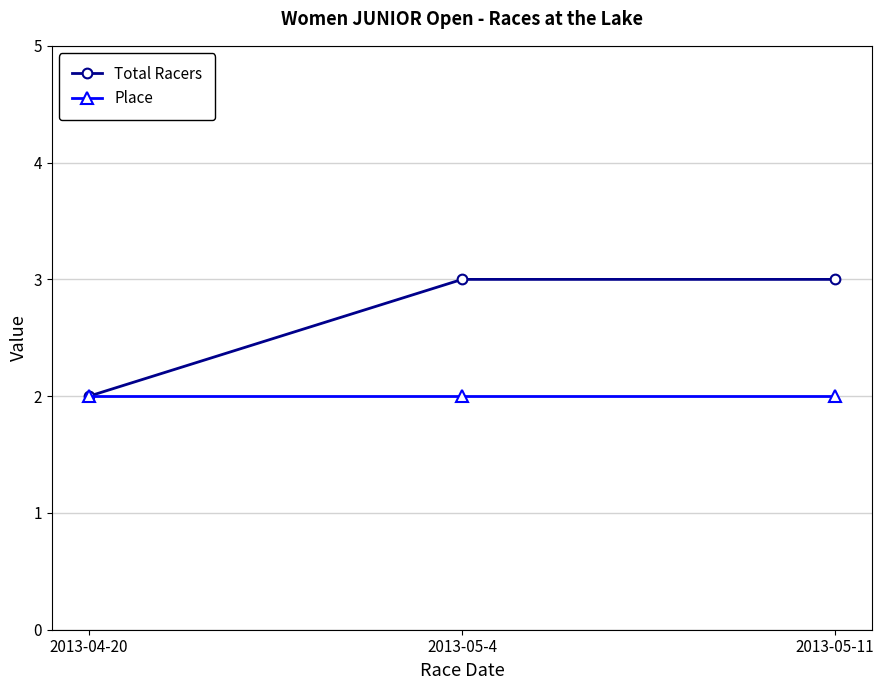

What position from the left is 2013-05-4?

2